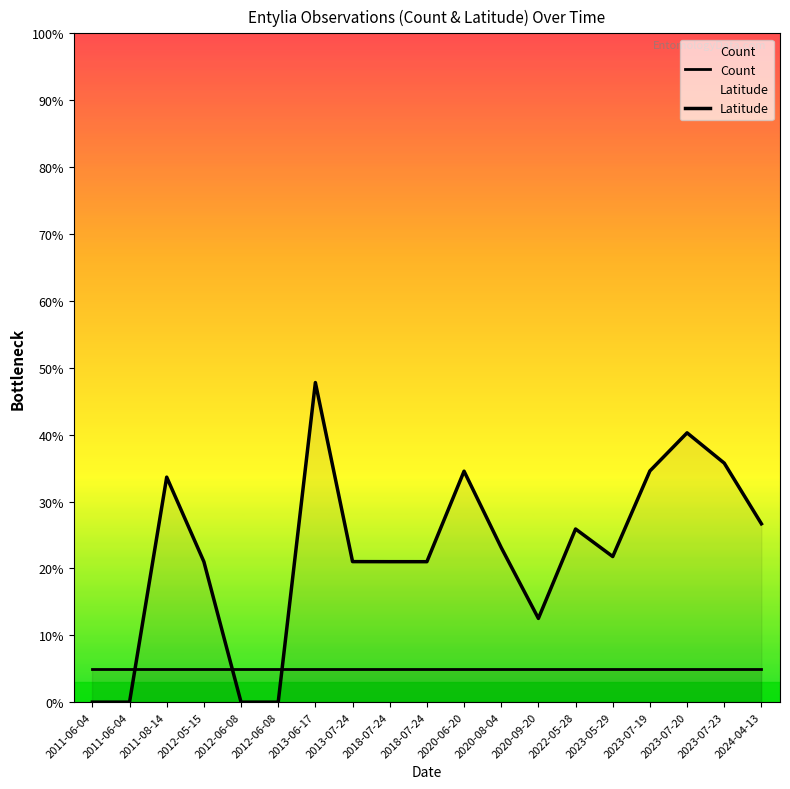

Which label corresponds to the smallest value in the chart?

2011-06-04